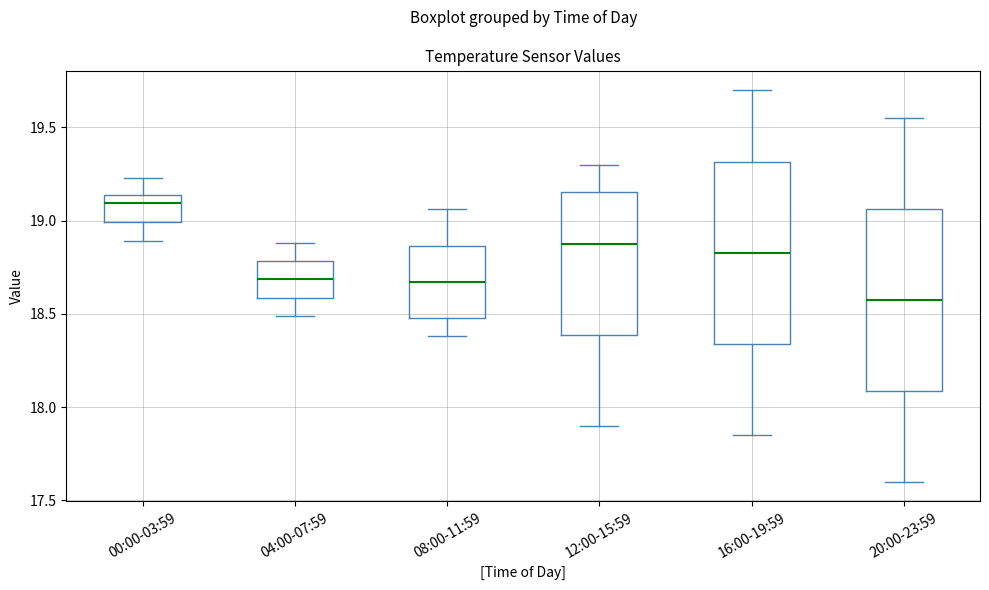

Reading left to right, read every box against the y-axis: the position of its median line, the range the box covers, and the ends of its whiskers. The values are not printed on the chart, so give them approximately, as read against the axis.

00:00-03:59: median 19.10, box 19.00 to 19.15, whiskers 18.90 to 19.25
04:00-07:59: median 18.70, box 18.60 to 18.80, whiskers 18.50 to 18.90
08:00-11:59: median 18.65, box 18.50 to 18.85, whiskers 18.40 to 19.05
12:00-15:59: median 18.90, box 18.40 to 19.15, whiskers 17.90 to 19.30
16:00-19:59: median 18.85, box 18.35 to 19.30, whiskers 17.85 to 19.70
20:00-23:59: median 18.60, box 18.10 to 19.05, whiskers 17.60 to 19.55